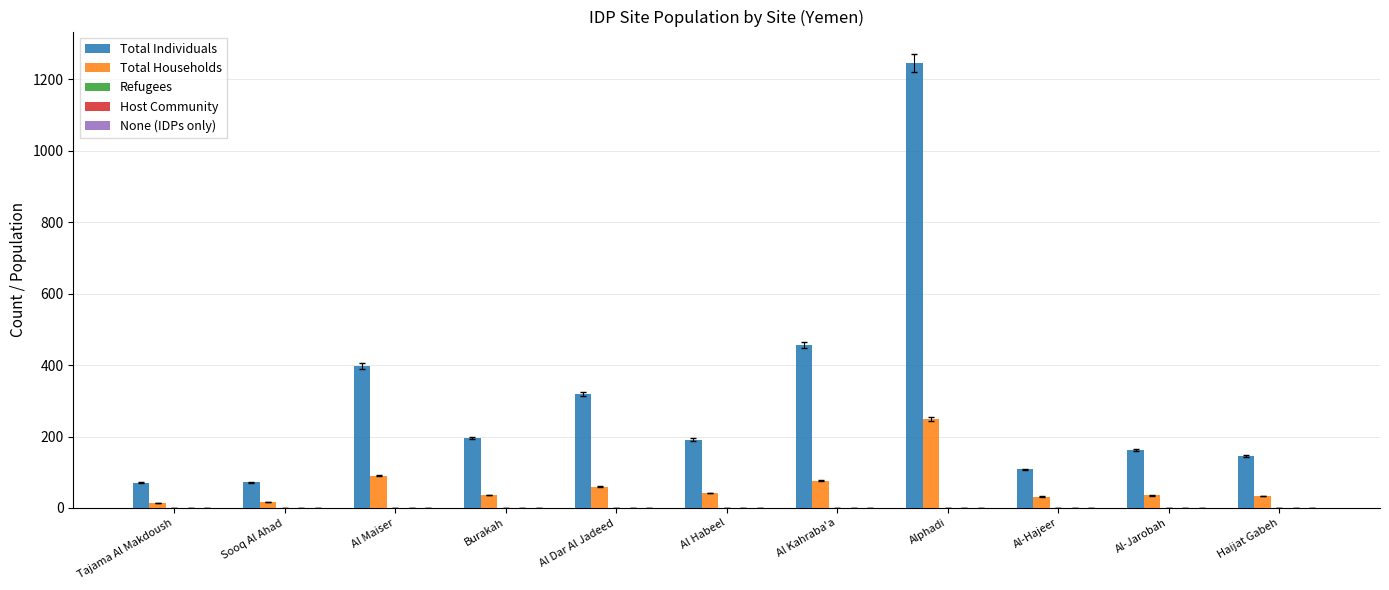

Which series has the largest range (max minus min)?

Total Individuals